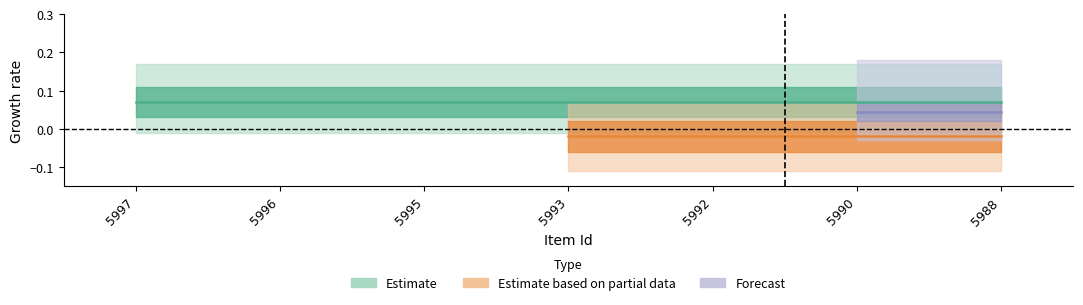

Is this an area chart (filled region under the line)?

No